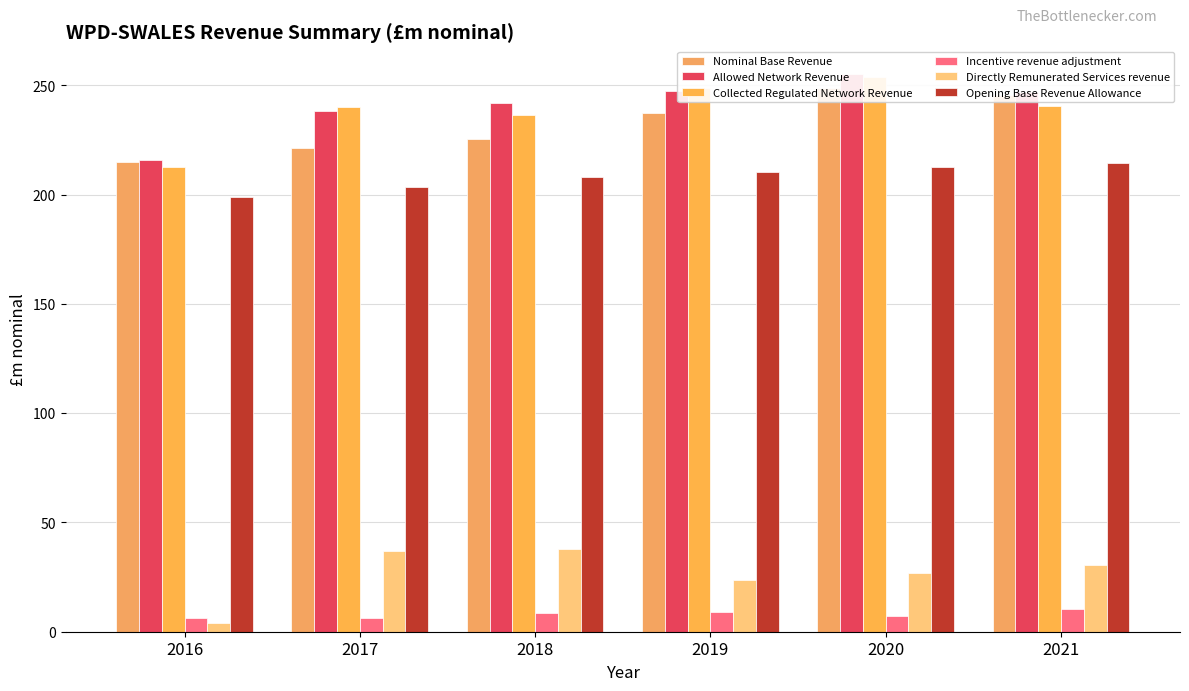

Which category has the lowest value in the Incentive revenue adjustment series?

2016